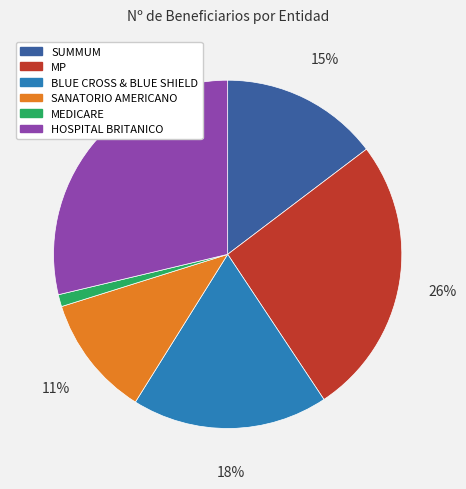

Do MEDICARE and SUMMUM together represent more than half of the pie?

No